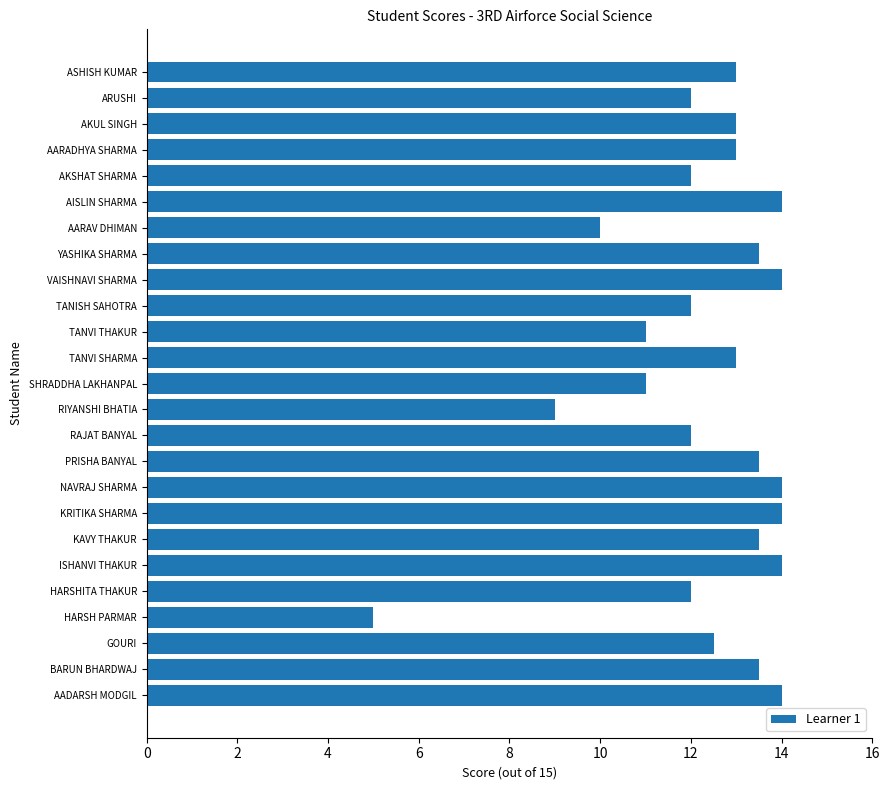

What is the change in value from BARUN BHARDWAJ to GOURI?

-1.0